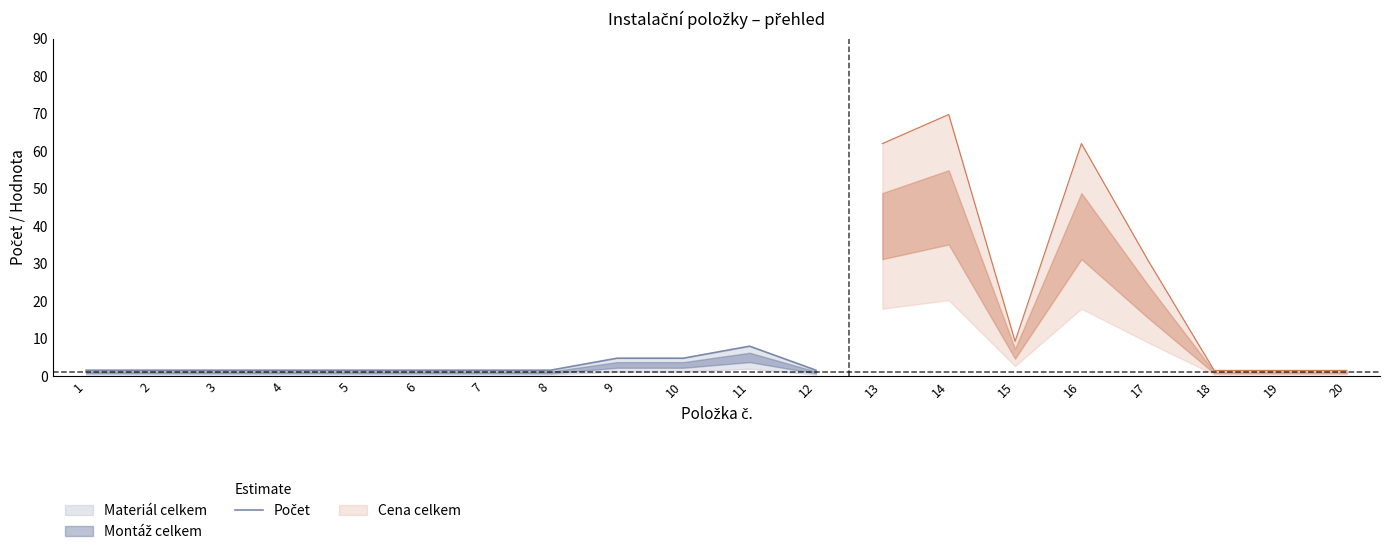

What is the difference between the second highest and minimum values?

3.2